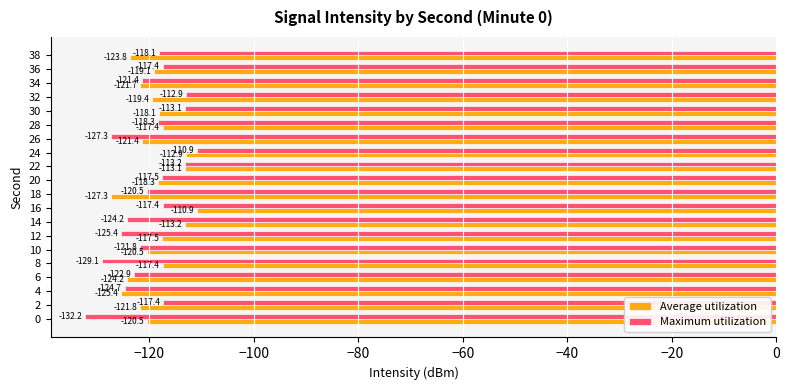

What is the smallest value displayed?

-132.2